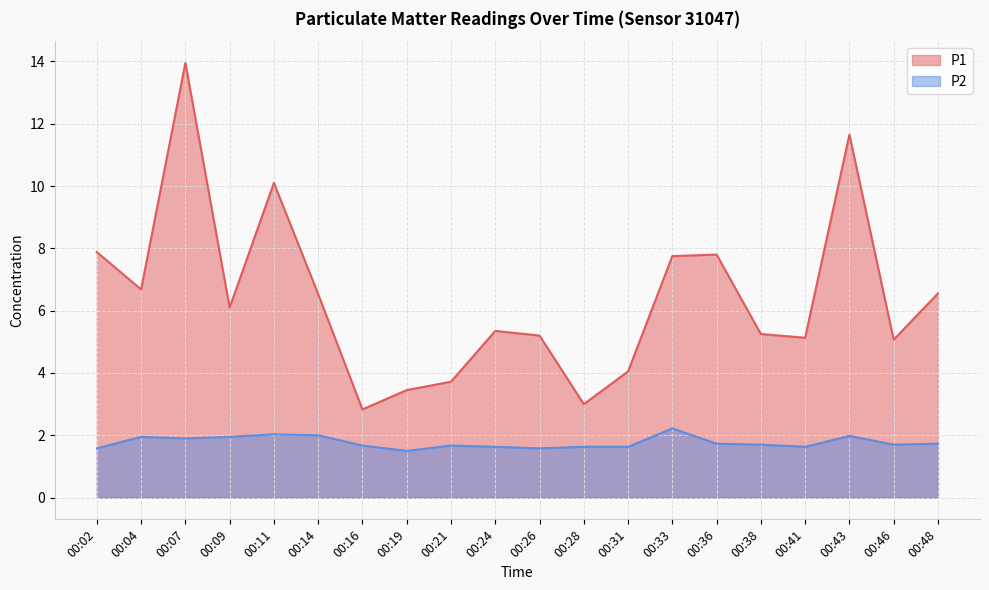

List the labels in order of P1 value, smallest first.

00:16, 00:28, 00:19, 00:21, 00:31, 00:46, 00:41, 00:26, 00:38, 00:24, 00:09, 00:14, 00:48, 00:04, 00:33, 00:36, 00:02, 00:11, 00:43, 00:07